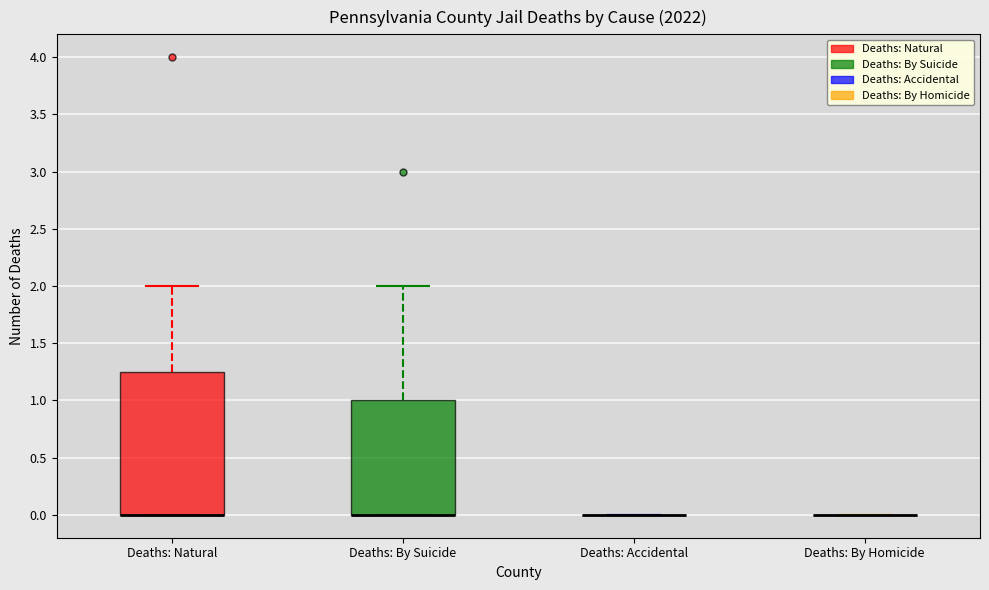

Reading left to right, read every box against the y-axis: the position of its median line, the range the box covers, and the ends of its whiskers. The values are not printed on the chart, so give them approximately, as read against the axis.

Deaths: Natural: median 0.00 (drawn on the box's lower edge), box 0.00 to 1.25, whiskers 0.00 to 2.00
Deaths: By Suicide: median 0.00 (drawn on the box's lower edge), box 0.00 to 1.00, whiskers 0.00 to 2.00
Deaths: Accidental: box collapsed to a line at 0.00, whiskers 0.00 to 0.00
Deaths: By Homicide: box collapsed to a line at 0.00, whiskers 0.00 to 0.00